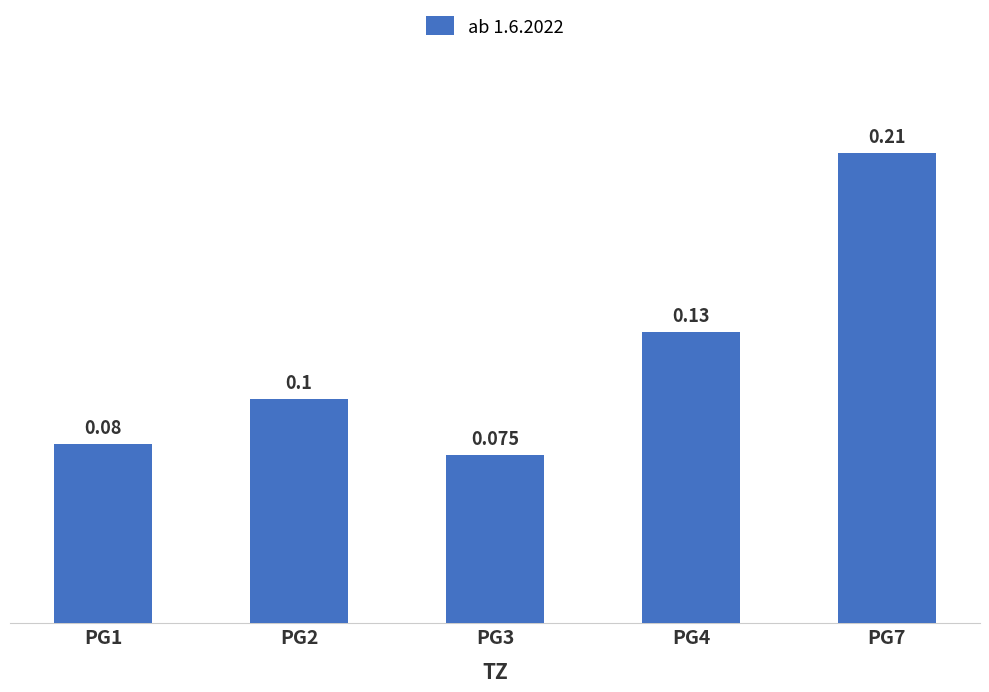

What is the minimum value shown in the chart?

0.1